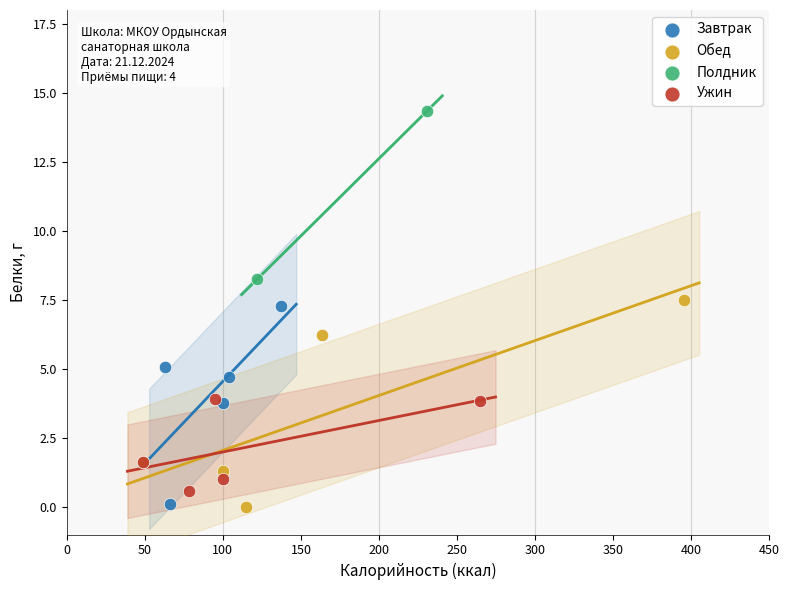

What are all the series names shown in the legend?

Завтрак, Обед, Полдник, Ужин